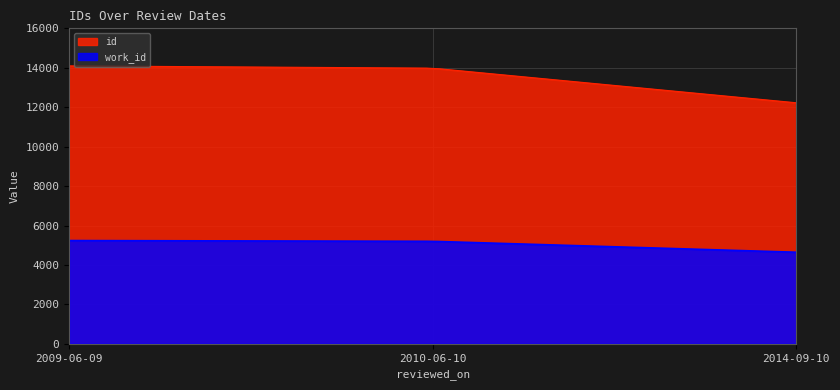

What is the difference between the highest and lowest values at 2009-06-09?

8859.0